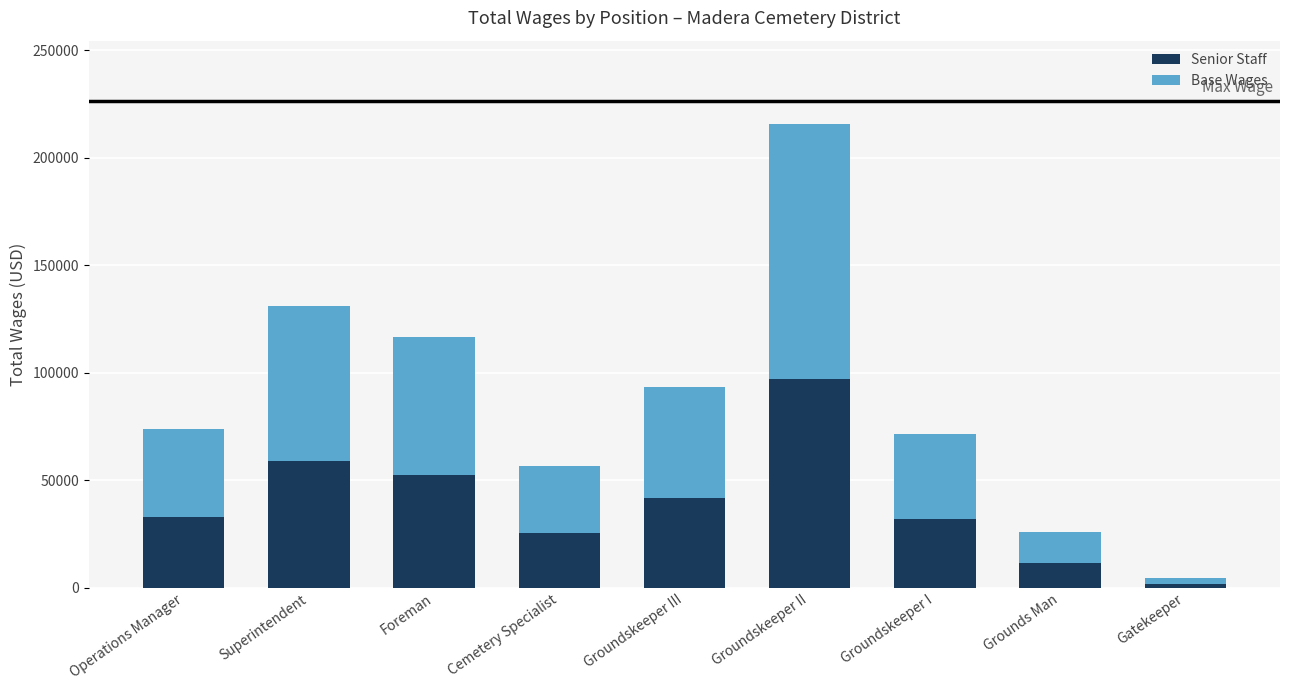

What is the sum of all Senior Staff values?

355131.0